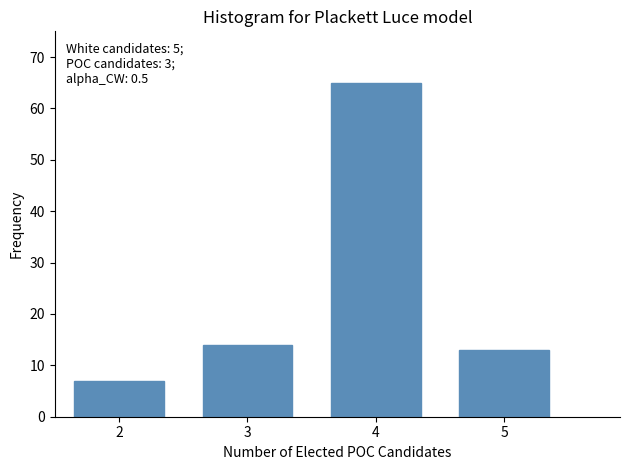

Reading left to right, what are all the values shown in this chart?

7	14	65	13